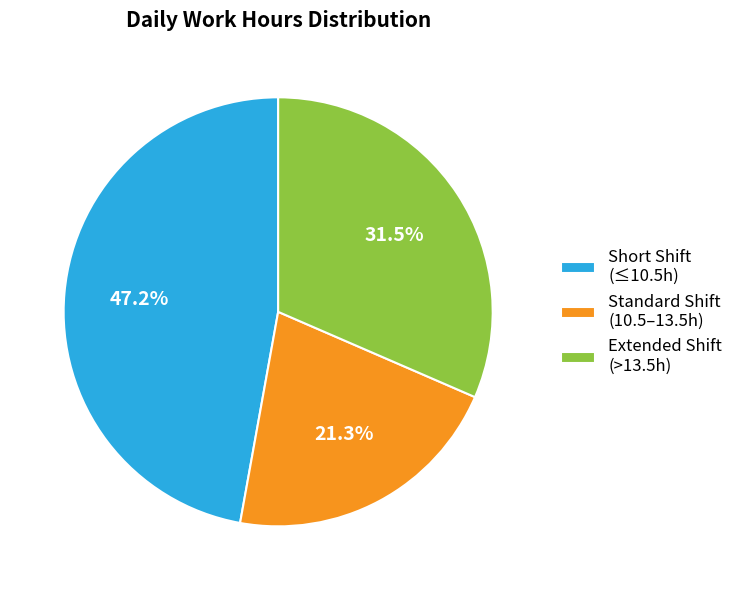

Rank the categories by value from lowest to highest.

Standard Shift (10.5–13.5h), Extended Shift (>13.5h), Short Shift (≤10.5h)